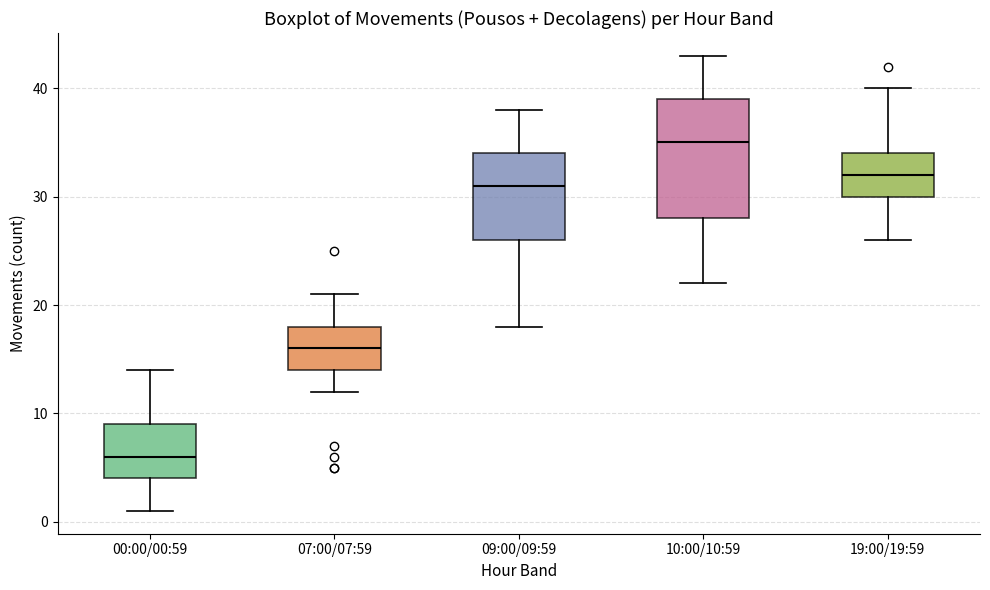

Reading left to right, transcribe this box plot: for each box, give where its median line is, the range the box spans, and where its two whiskers end, as read against the y-axis. The values are not printed on the chart, so give them approximately, as read against the axis.

00:00/00:59: median 6, box 4 to 9, whiskers 1 to 14
07:00/07:59: median 16, box 14 to 18, whiskers 12 to 21
09:00/09:59: median 31, box 26 to 34, whiskers 18 to 38
10:00/10:59: median 35, box 28 to 39, whiskers 22 to 43
19:00/19:59: median 32, box 30 to 34, whiskers 26 to 40